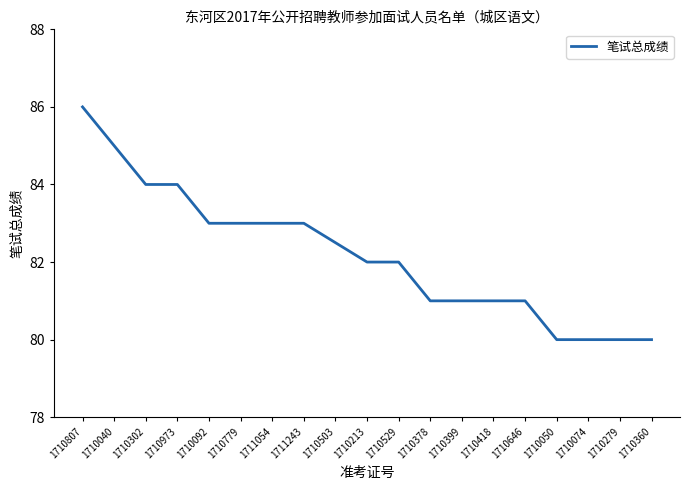

What is the sum of all values?

1561.5